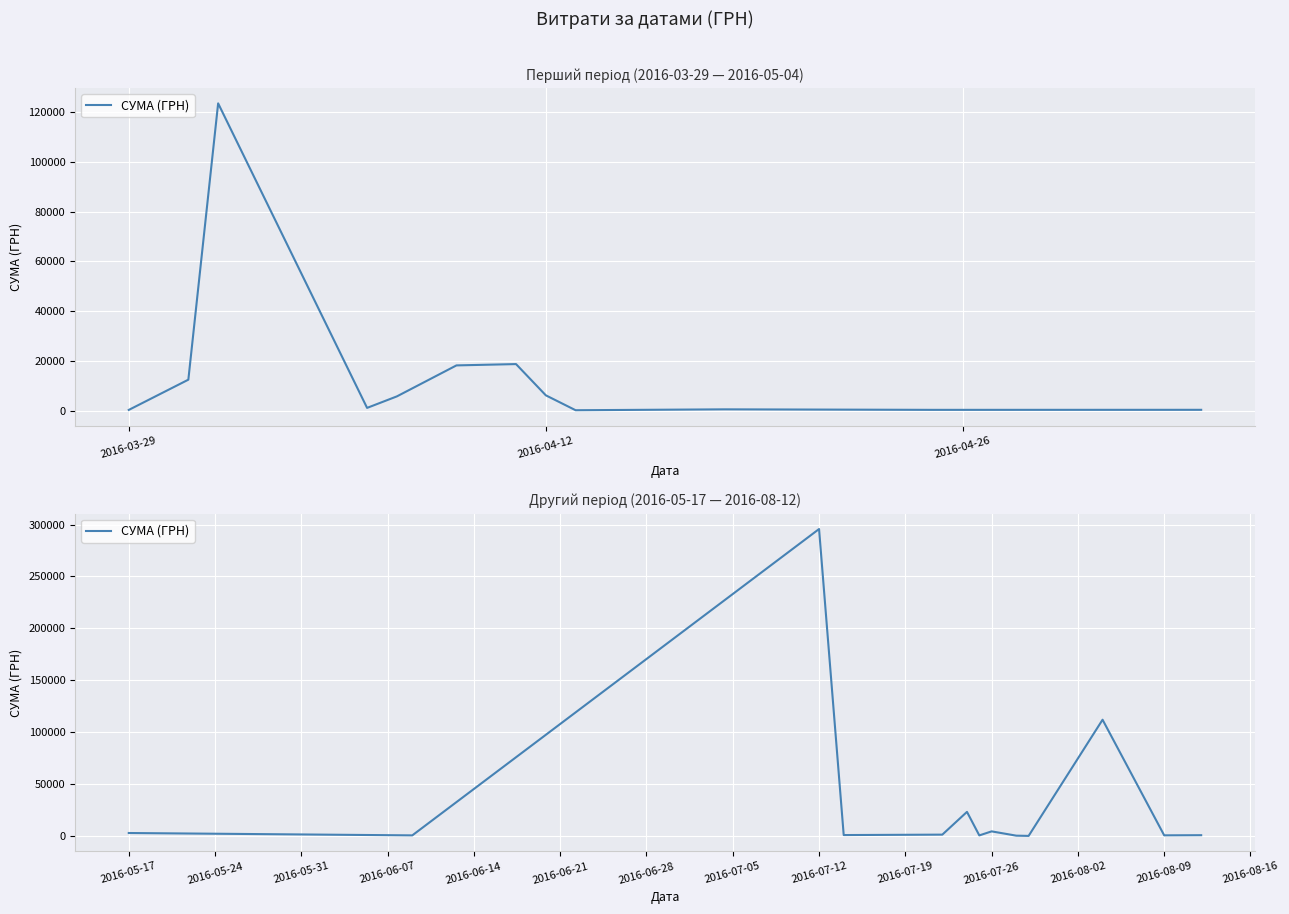

What is the value of the 10th point from the left?

97.8